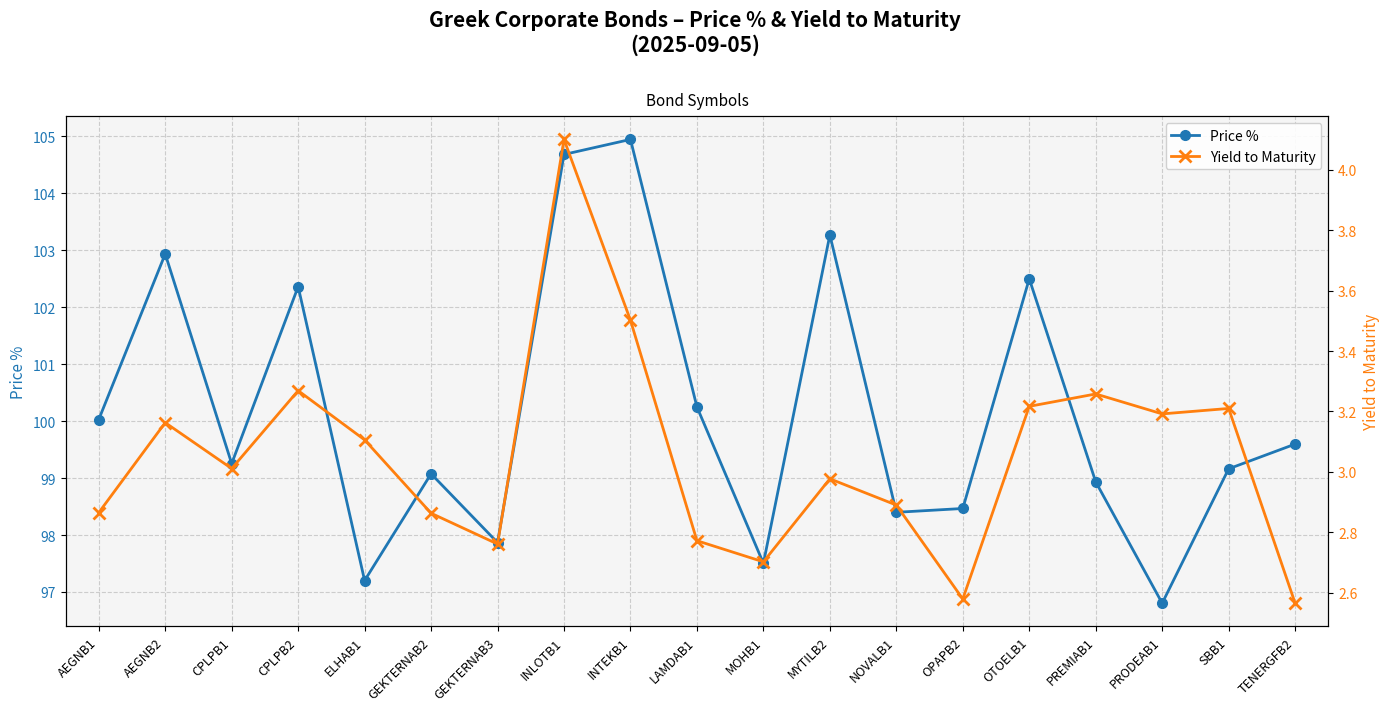

Reading right to left, what are all the values shown in this chart?

Price %: TENERGFB2=99.6	SBB1=99.2	PRODEAB1=96.8	PREMIAB1=98.9	OTOELB1=102.5	OPAPB2=98.5	NOVALB1=98.4	MYTILB2=103.3	MOHB1=97.5	LAMDAB1=100.2	INTEKB1=104.9	INLOTB1=104.7	GEKTERNAB3=97.9	GEKTERNAB2=99.1	ELHAB1=97.2	CPLPB2=102.4	CPLPB1=99.3	AEGNB2=102.9	AEGNB1=100.0
Yield to Maturity: TENERGFB2=2.6	SBB1=3.2	PRODEAB1=3.2	PREMIAB1=3.3	OTOELB1=3.2	OPAPB2=2.6	NOVALB1=2.9	MYTILB2=3.0	MOHB1=2.7	LAMDAB1=2.8	INTEKB1=3.5	INLOTB1=4.1	GEKTERNAB3=2.8	GEKTERNAB2=2.9	ELHAB1=3.1	CPLPB2=3.3	CPLPB1=3.0	AEGNB2=3.2	AEGNB1=2.9